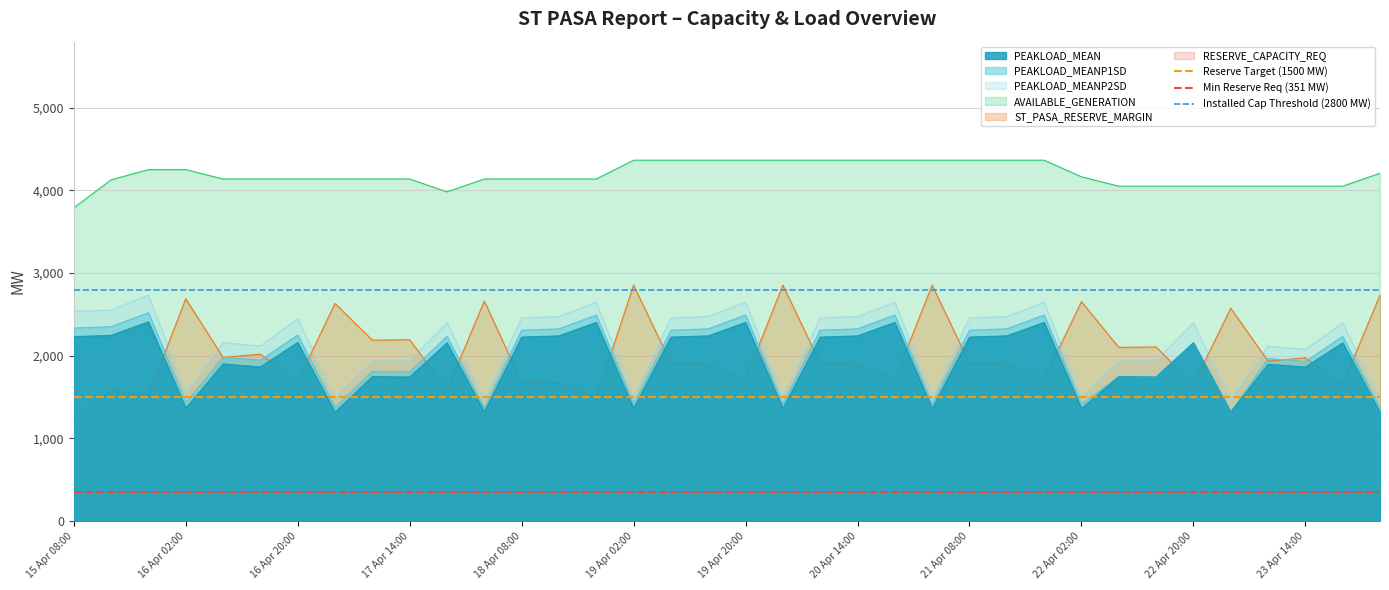

Which category has the lowest value across all series?

15 Apr 08:00